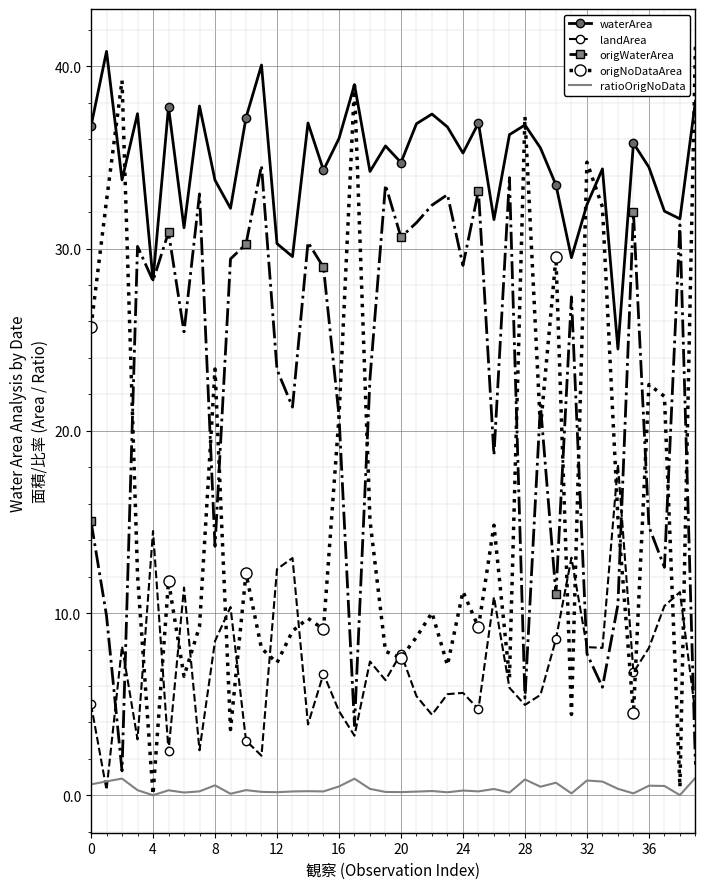

Rank the series by their average value, from lowest to highest.

ratioOrigNoData, landArea, origNoDataArea, origWaterArea, waterArea